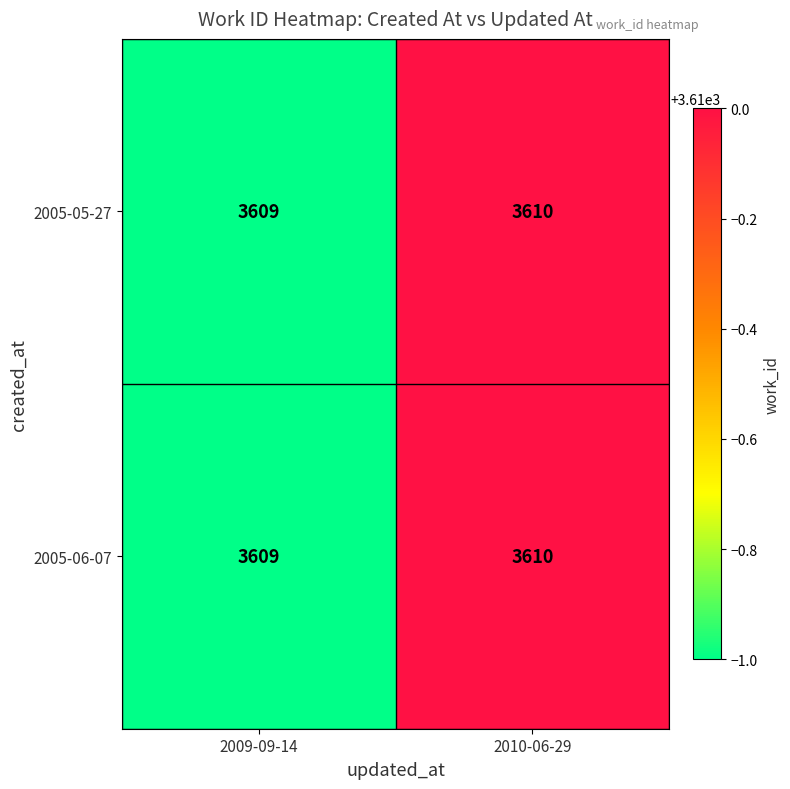

What is the average value of the 2005-05-27 series?

3610